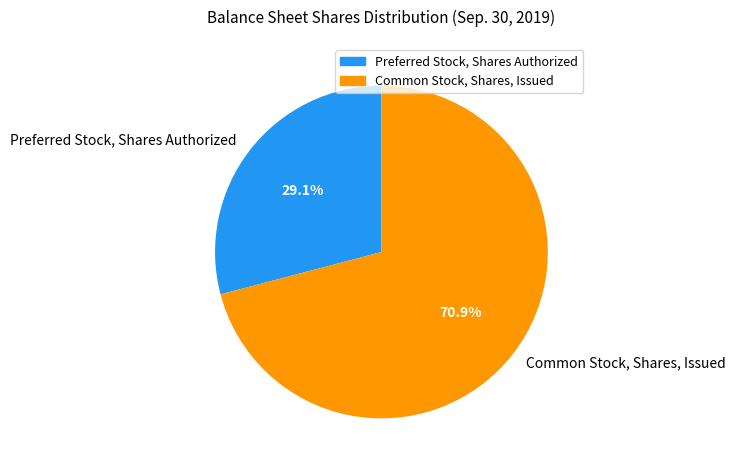

Which category has the biggest portion of the pie?

Common Stock, Shares, Issued